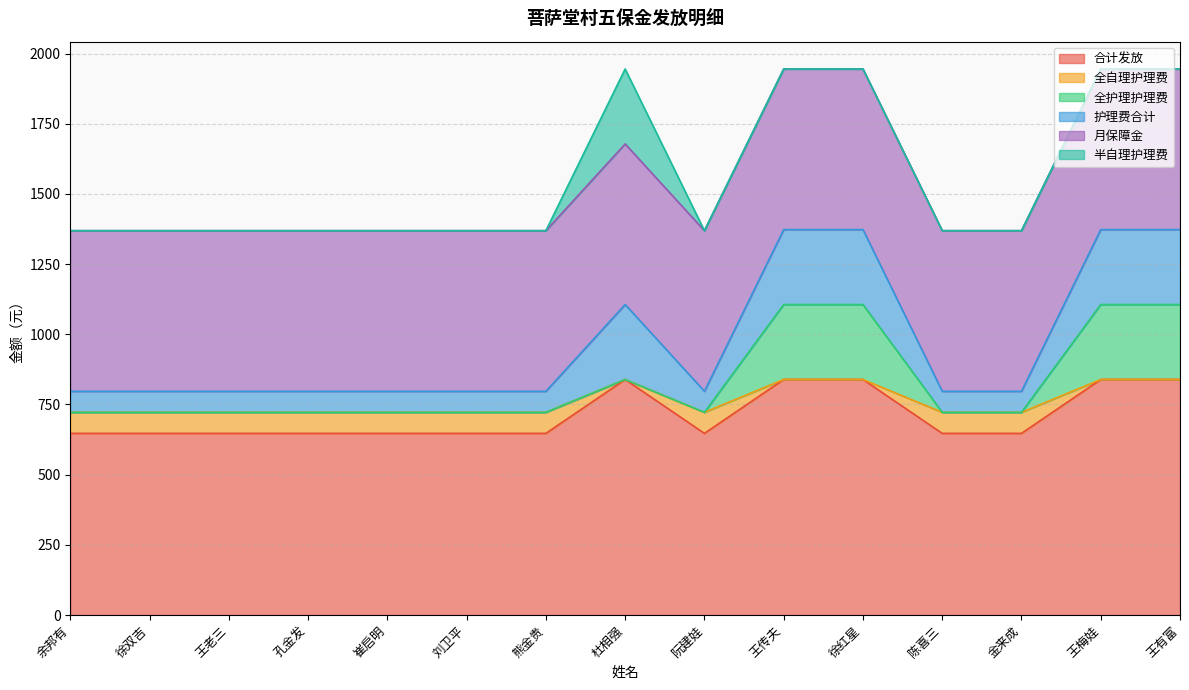

At which label is 合计发放 closest to 743?

余邦有